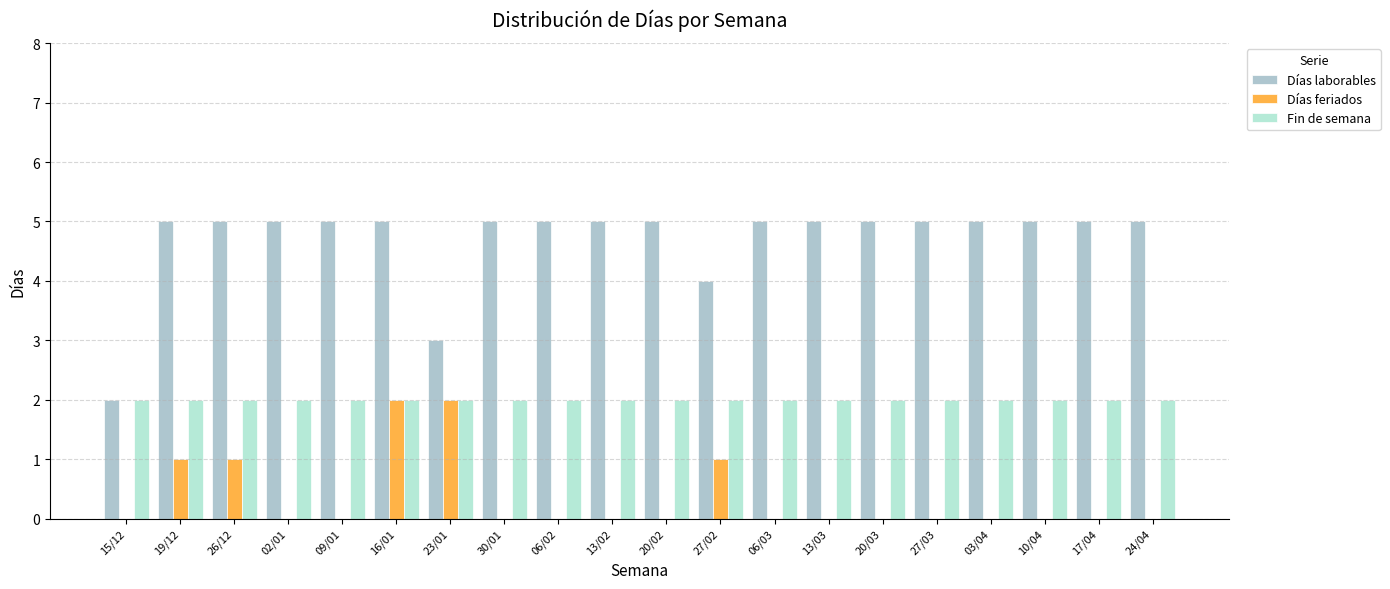

Where is Días laborables nearest to the value 3?

23/01